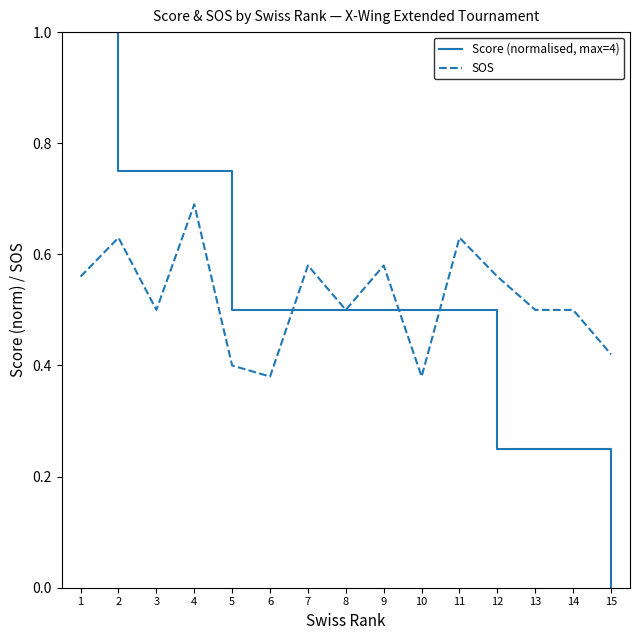

Rank the series by their average value, from lowest to highest.

Score (normalised, max=4), SOS